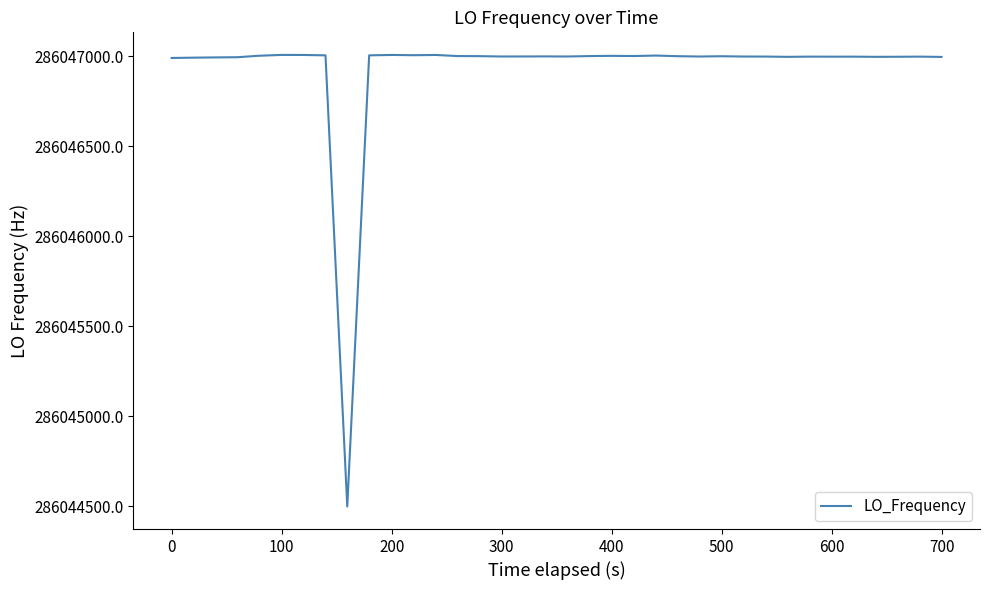

What is the maximum value shown in the chart?

286047007.5